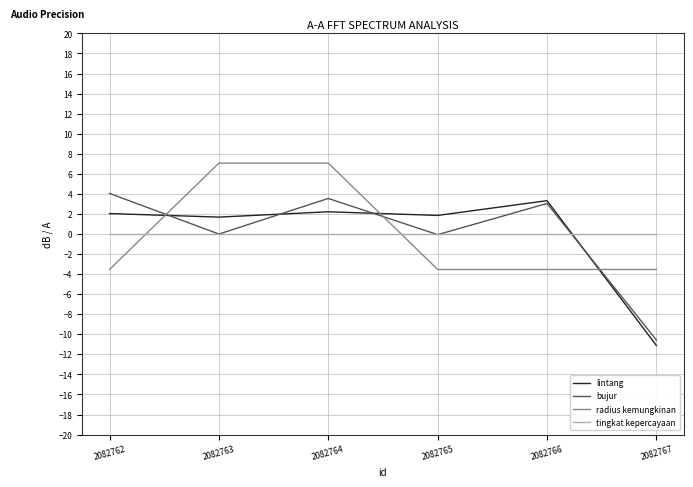

Which series ends up on top after the final intersection of lintang and radius kemungkinan?

radius kemungkinan